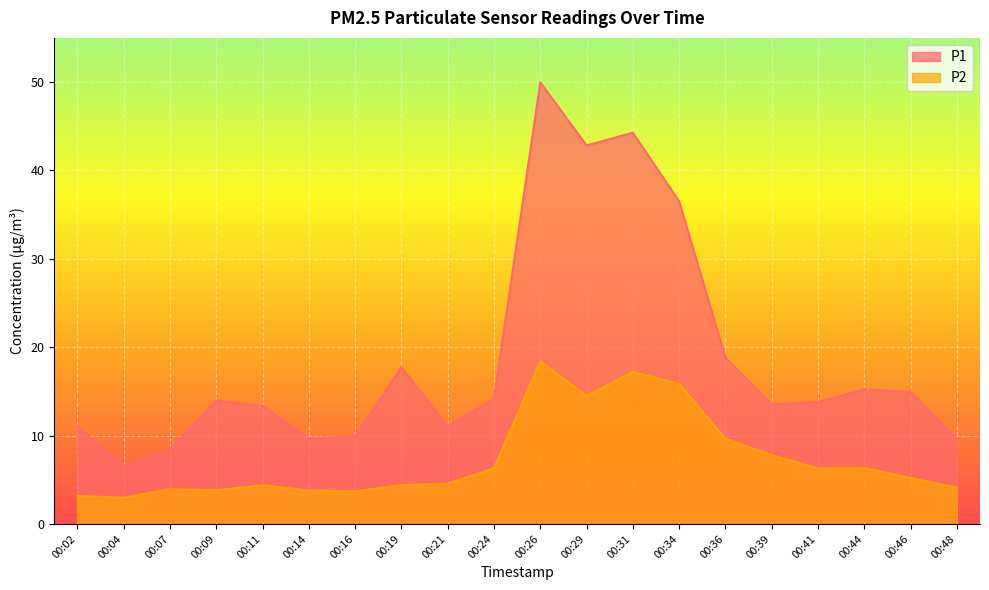

What is the total value across all series at 00:48?

13.8